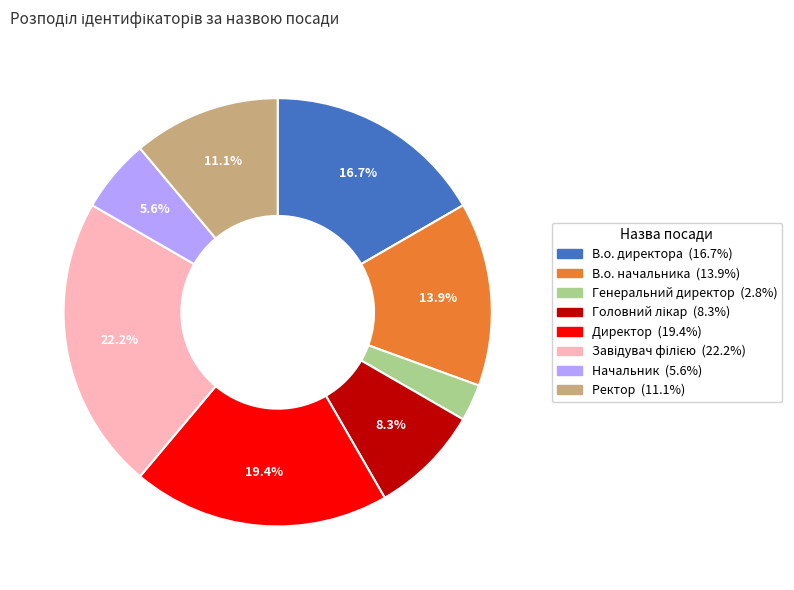

Which has a higher value, Начальник or Генеральний директор?

Начальник